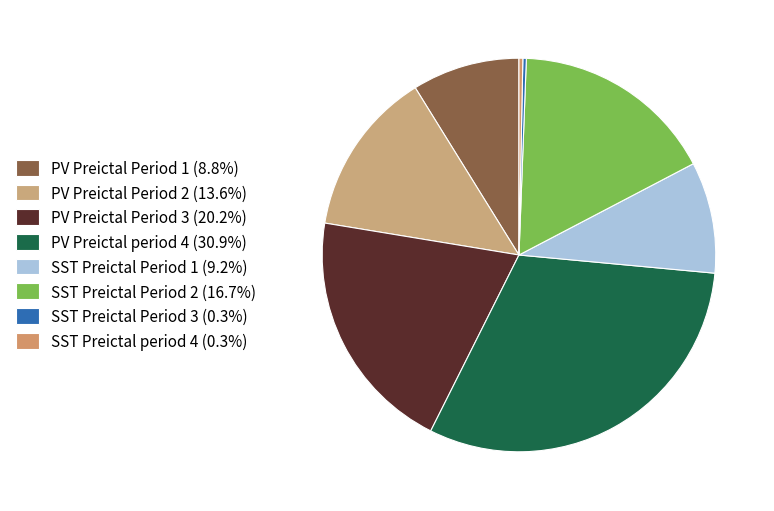

What percentage is NOT represented by SST Preictal Period 2?

83.3%